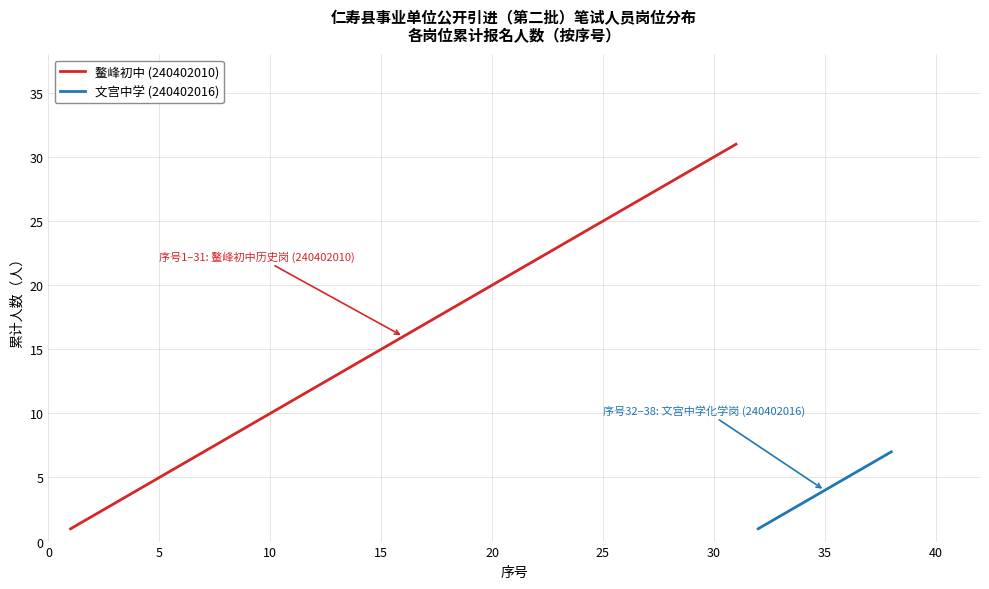

What is the highest value of the 鳌峰初中 (240402010) series?

31